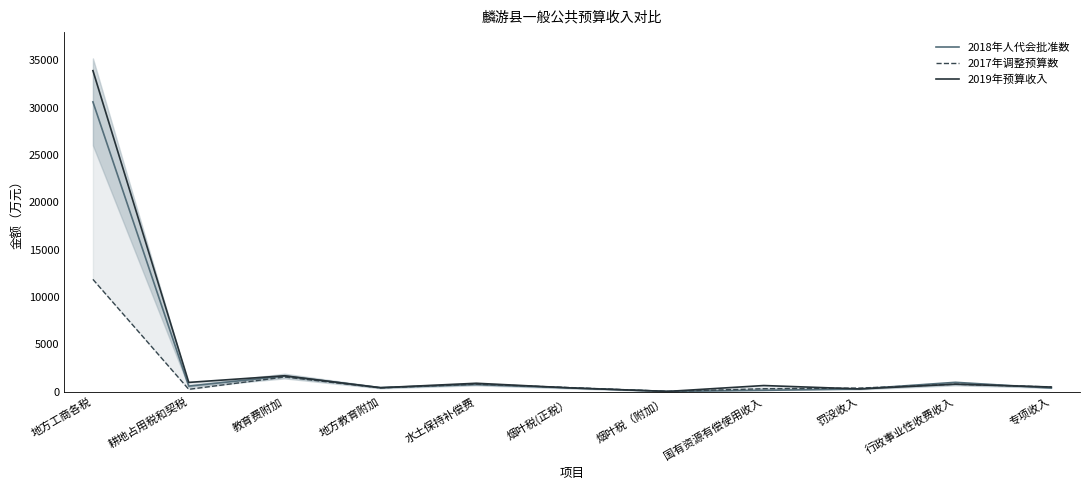

List the series in order of their peak value, highest first.

2019年预算收入, 2018年人代会批准数, 2017年调整预算数